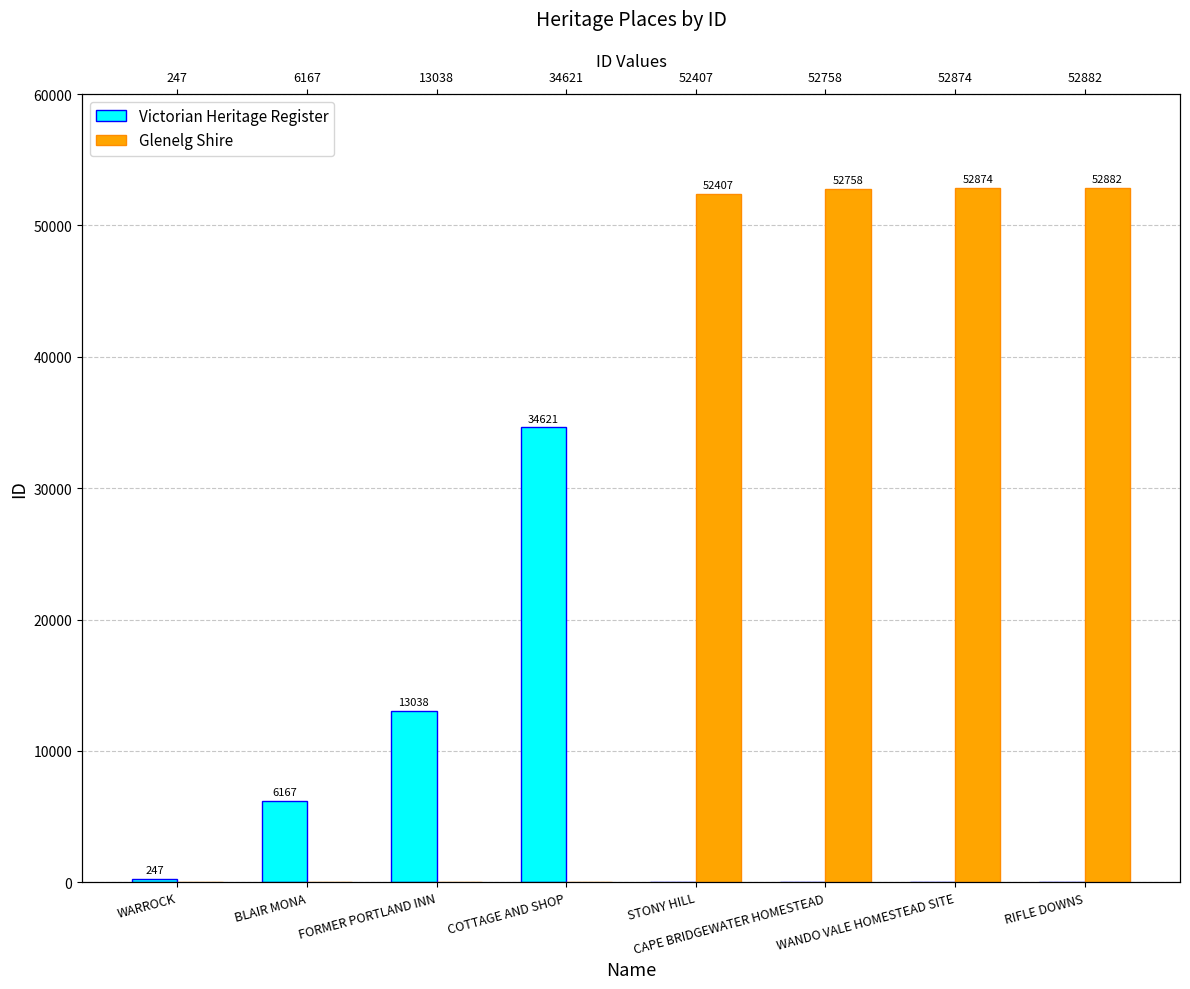

How many bars are there in each group?

2